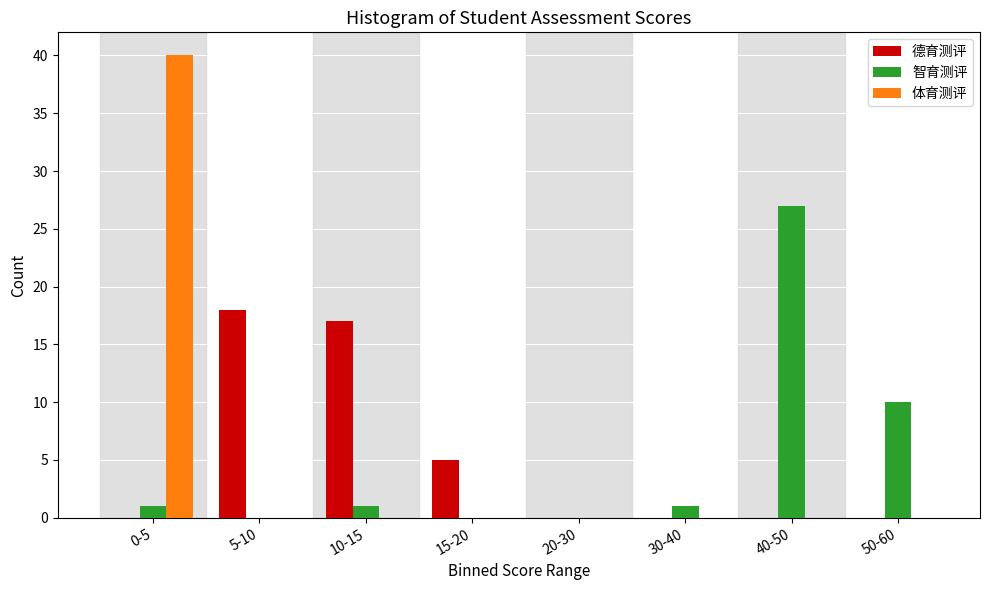

Reading left to right, what are all the values shown in this chart?

德育测评: 0-5=0	5-10=18	10-15=17	15-20=5	20-30=0	30-40=0	40-50=0	50-60=0
智育测评: 0-5=1	5-10=0	10-15=1	15-20=0	20-30=0	30-40=1	40-50=27	50-60=10
体育测评: 0-5=40	5-10=0	10-15=0	15-20=0	20-30=0	30-40=0	40-50=0	50-60=0